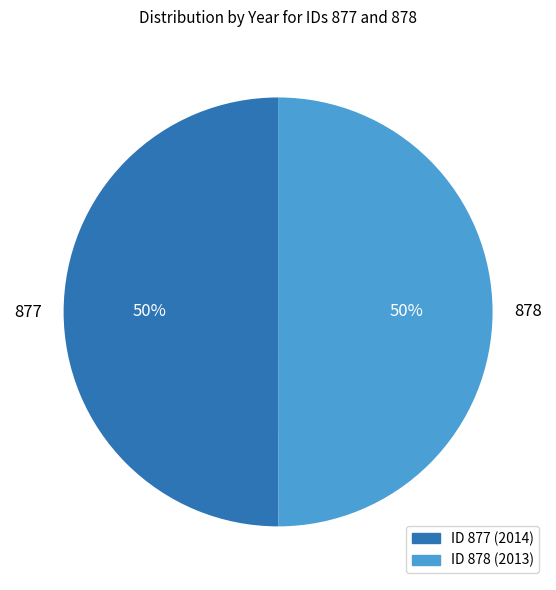

What is the ratio of the value at 878 to the value at 877?

1.0